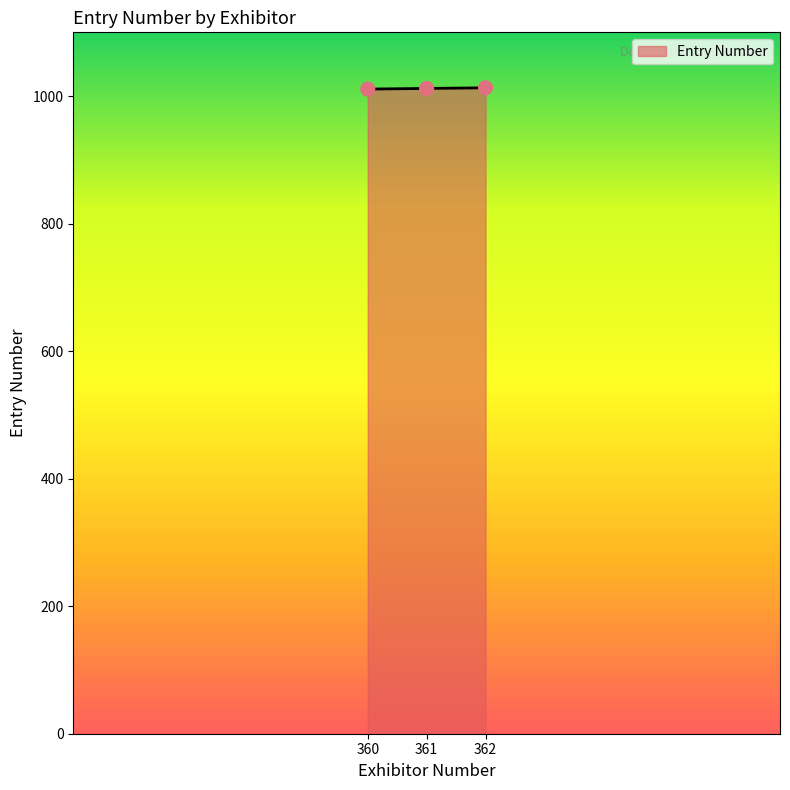

What is the change in value from 360 to 361?

+1